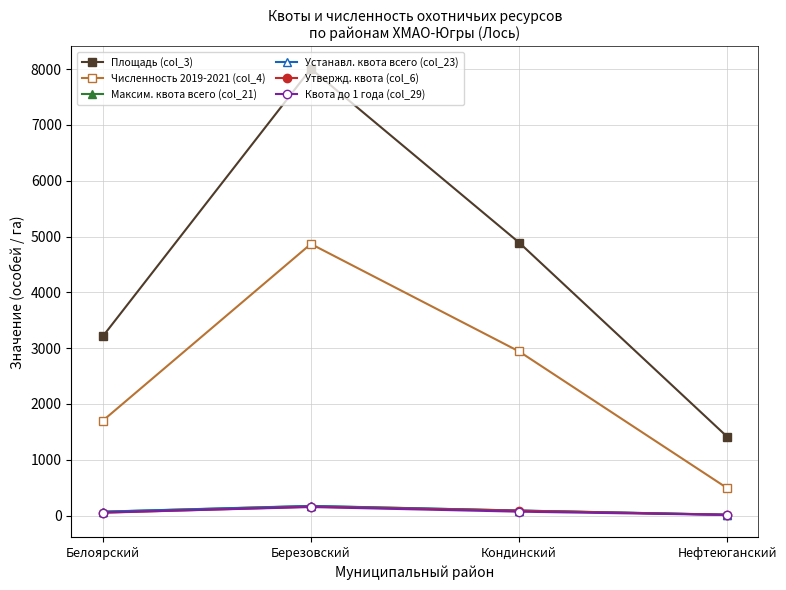

Is the value of Численность 2019-2021 (col_4) at Березовский greater than the value of Утвержд. квота (col_6) at Березовский?

Yes